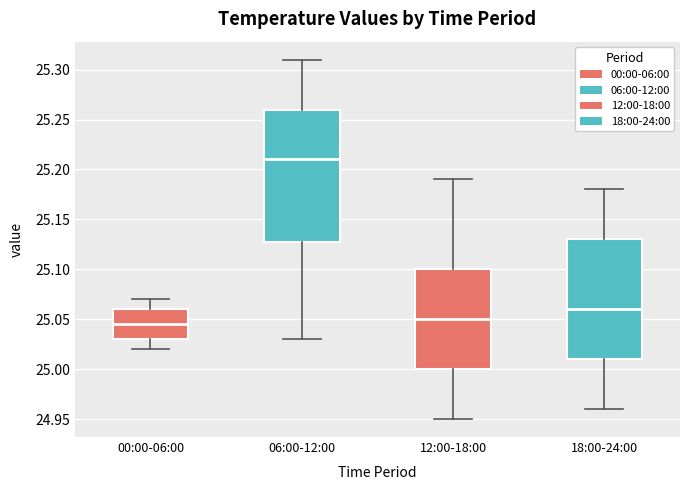

Reading left to right, read every box against the y-axis: the position of its median line, the range the box covers, and the ends of its whiskers. The values are not printed on the chart, so give them approximately, as read against the axis.

00:00-06:00: median 25.045, box 25.030 to 25.060, whiskers 25.020 to 25.070
06:00-12:00: median 25.210, box 25.130 to 25.260, whiskers 25.030 to 25.310
12:00-18:00: median 25.050, box 25.000 to 25.100, whiskers 24.950 to 25.190
18:00-24:00: median 25.060, box 25.010 to 25.130, whiskers 24.960 to 25.180